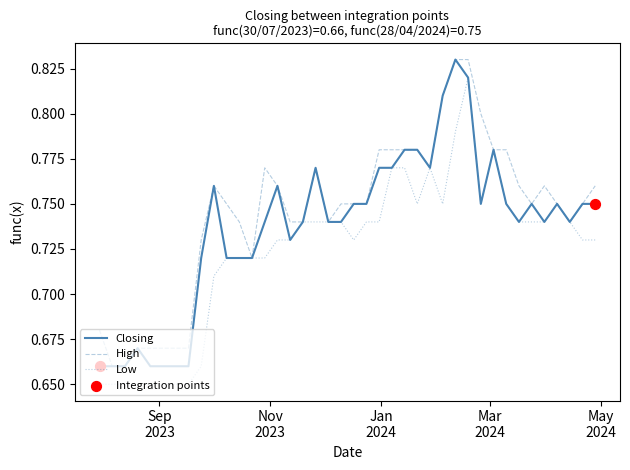

Which series has the largest total across all categories?

High